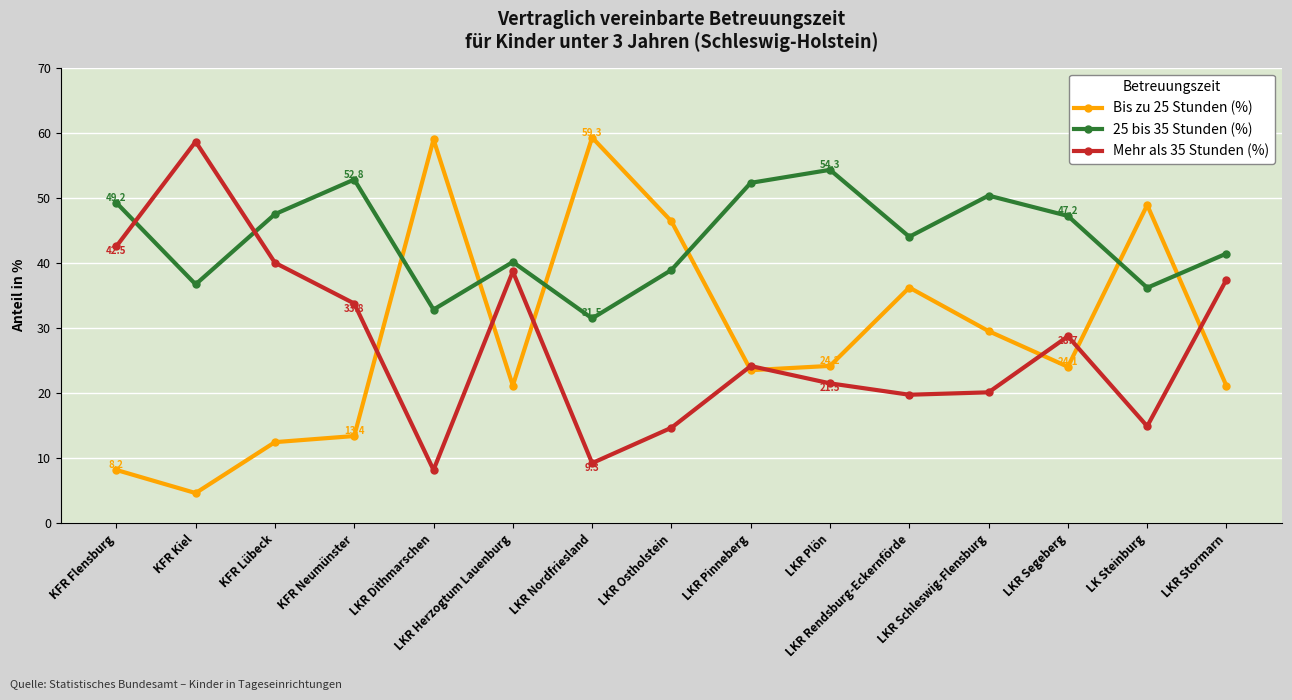

What is the label of the 13th point from the right?

KFR Lübeck